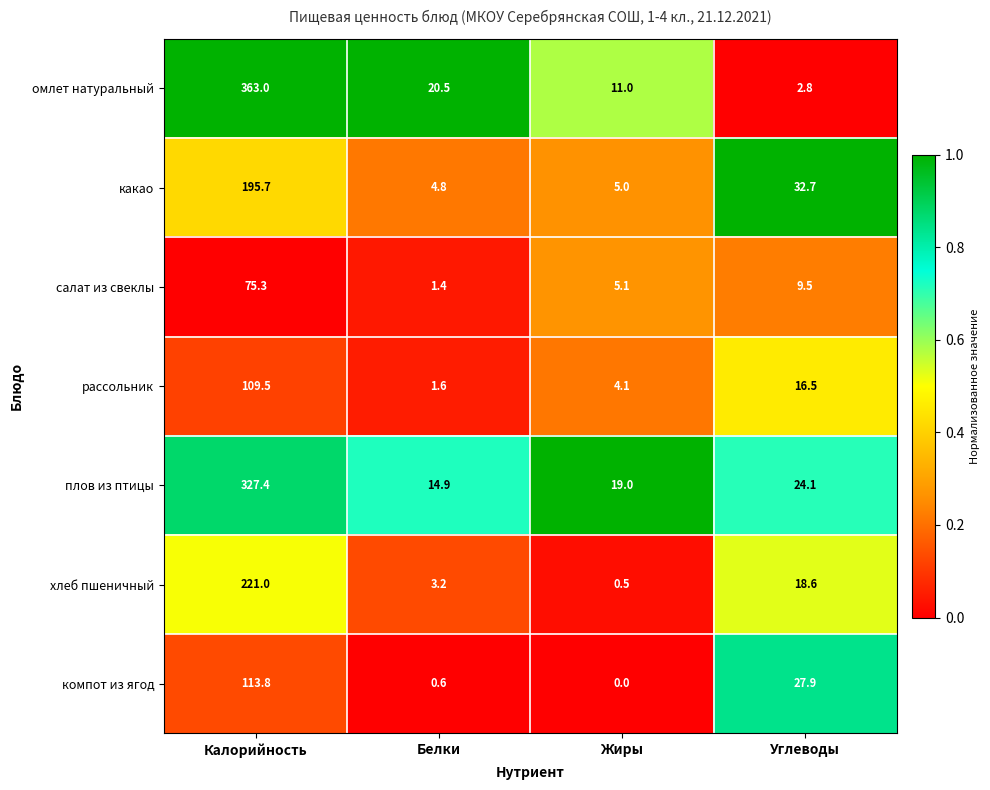

Reading left to right, transcribe all the data shown in this chart.

омлет натуральный: 363.0	20.5	11.0	2.8
какао: 195.7	4.8	5.0	32.7
салат из свеклы: 75.3	1.4	5.1	9.5
рассольник: 109.5	1.6	4.1	16.5
плов из птицы: 327.4	14.9	19.0	24.1
хлеб пшеничный: 221.0	3.2	0.5	18.6
компот из ягод: 113.8	0.6	0.0	27.9